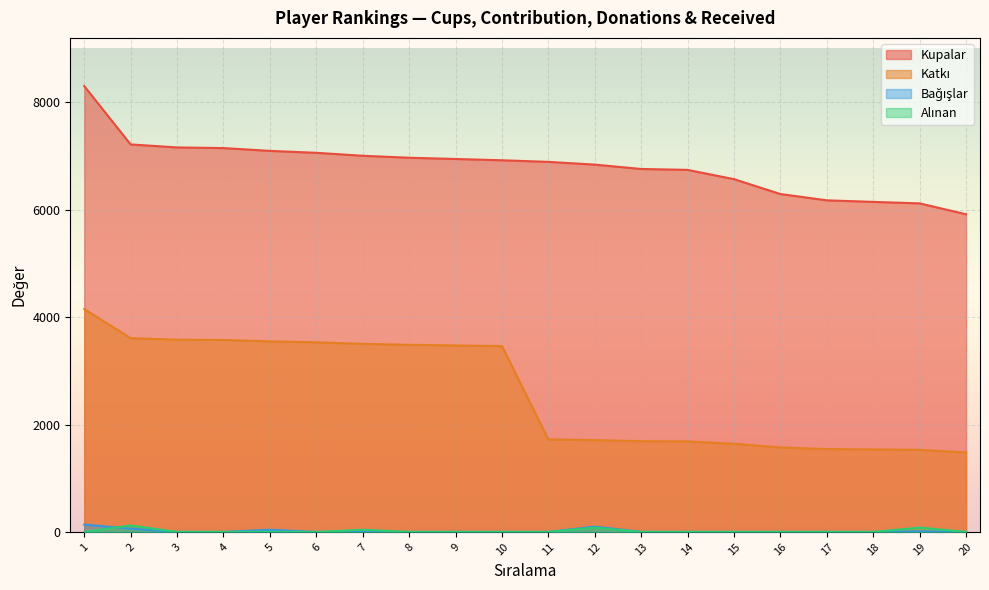

The Kupalar series shows 1929 at 1. True or false?

False